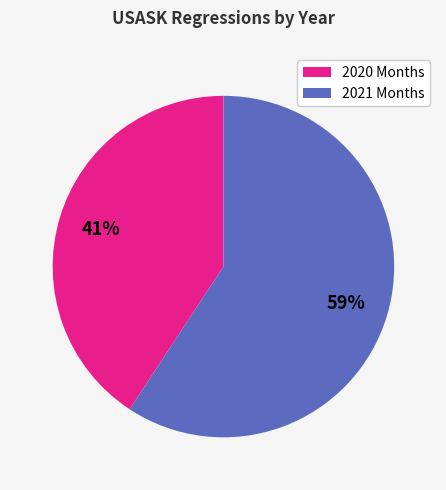

How many slices are in this pie chart?

2